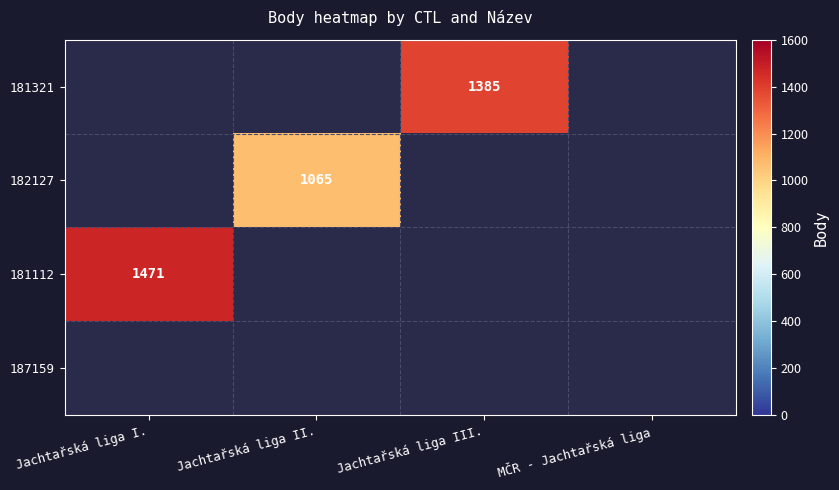

What is the minimum value shown in the chart?

1065.0